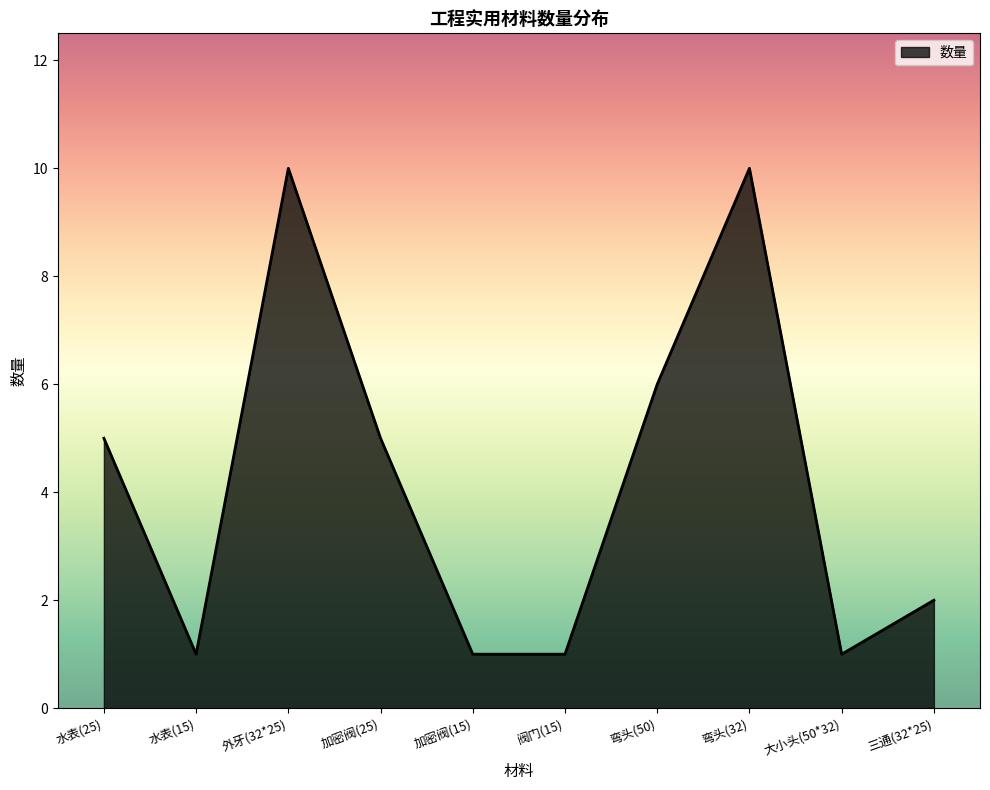

Where is the first local minimum?

水表(15)